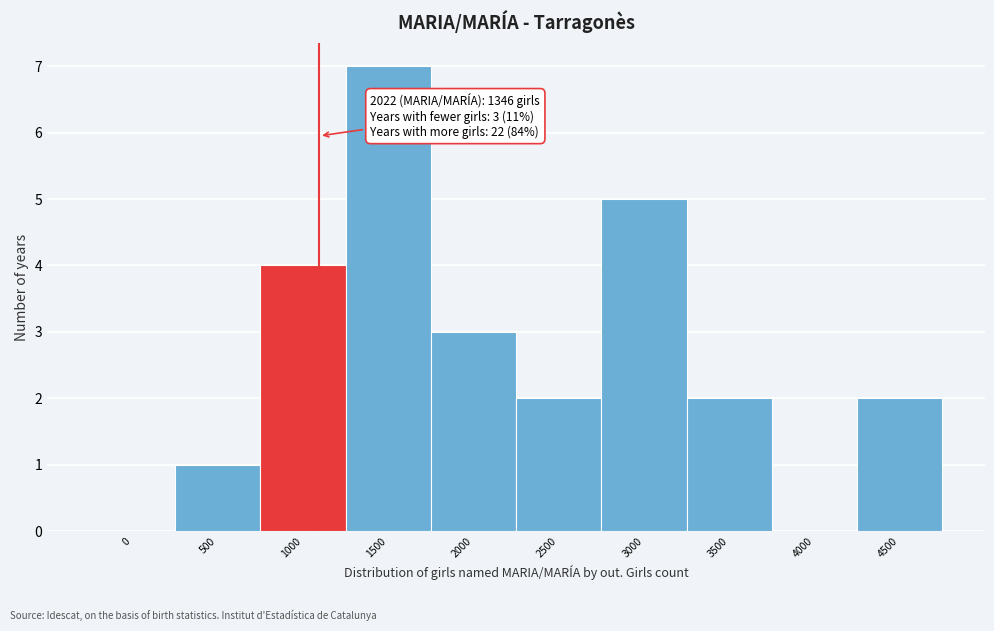

Reading right to left, what are all the values shown in this chart?

4500=2	4000=0	3500=2	3000=5	2500=2	2000=3	1500=7	1000=4	500=1	0=0